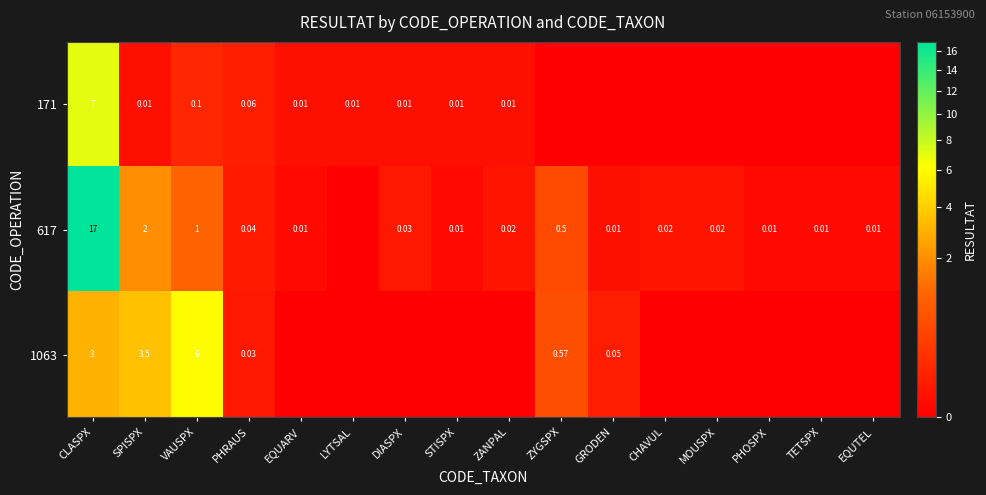

What is the difference between the 1063 values at PHRAUS and CLASPX?

3.0